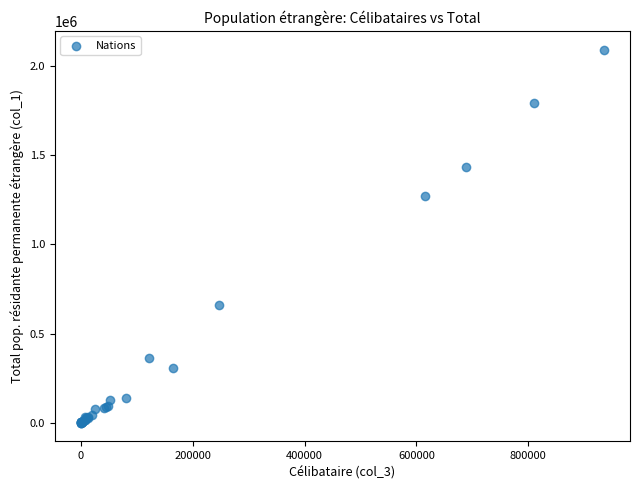

What Y value in the scatter plot is closest to 1046495?

1274116